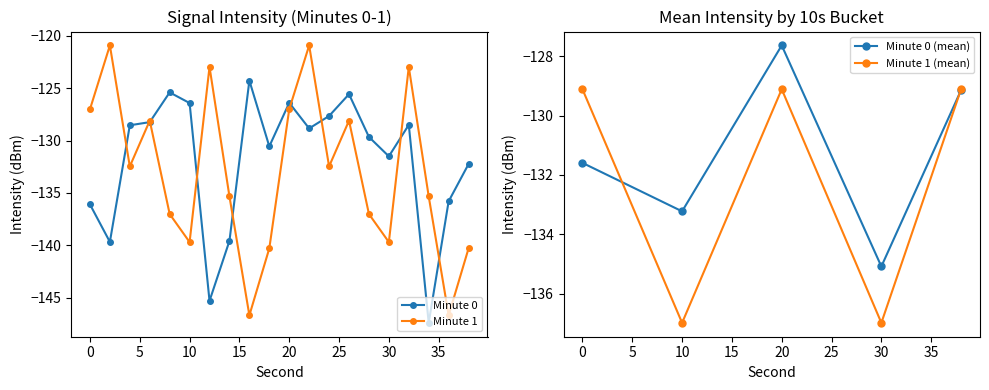

Does the chart display data point markers on the line(s)?

Yes